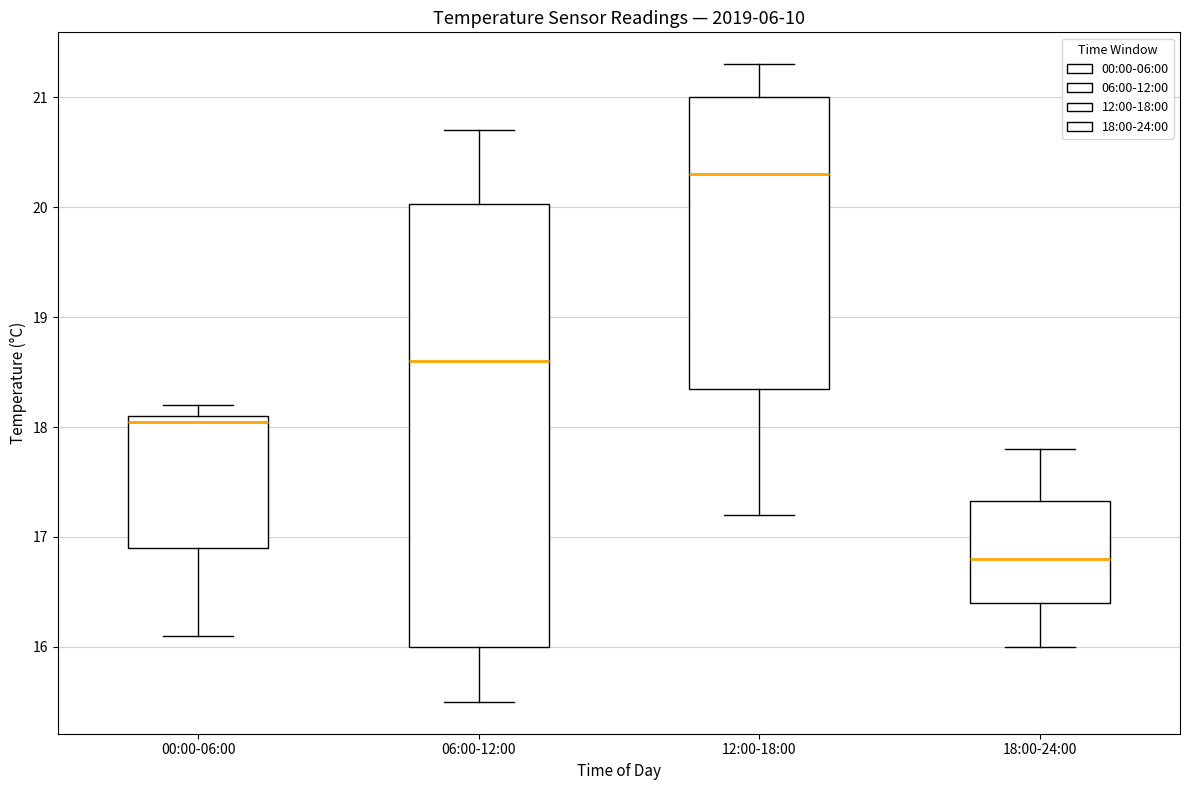

Comparing the boxes themselves (not the whiskers), which one is the tallest?

06:00-12:00